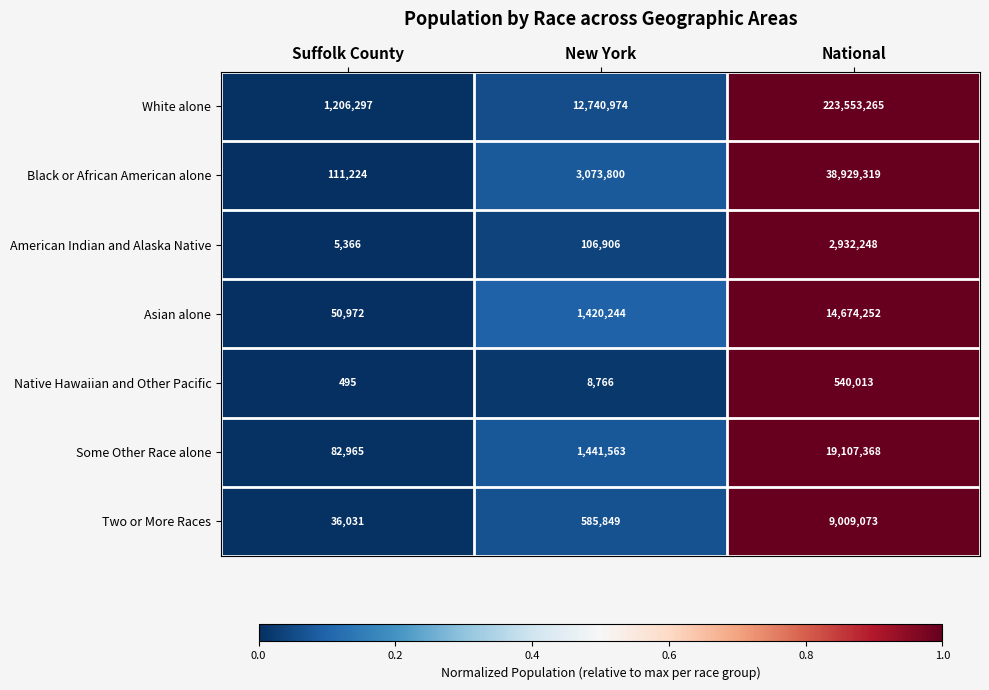

What is the sum of all Some Other Race alone values?

20631896